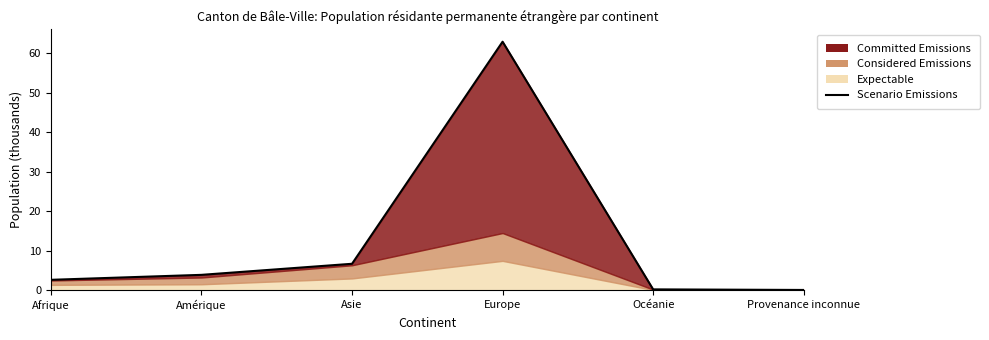

What is the difference between the values at Asie and Afrique?

4.1